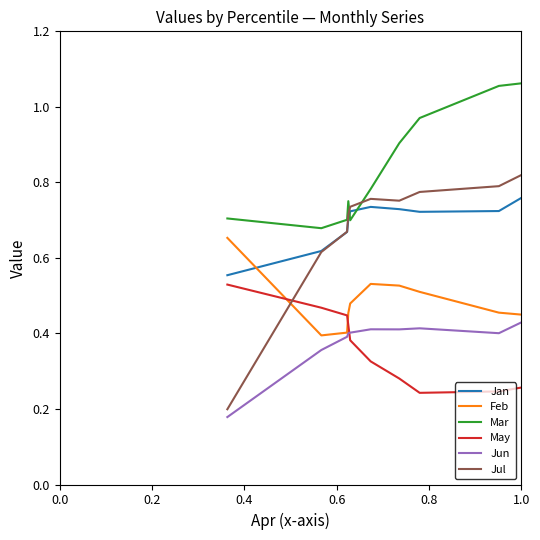

Which series has the largest total across all categories?

Mar